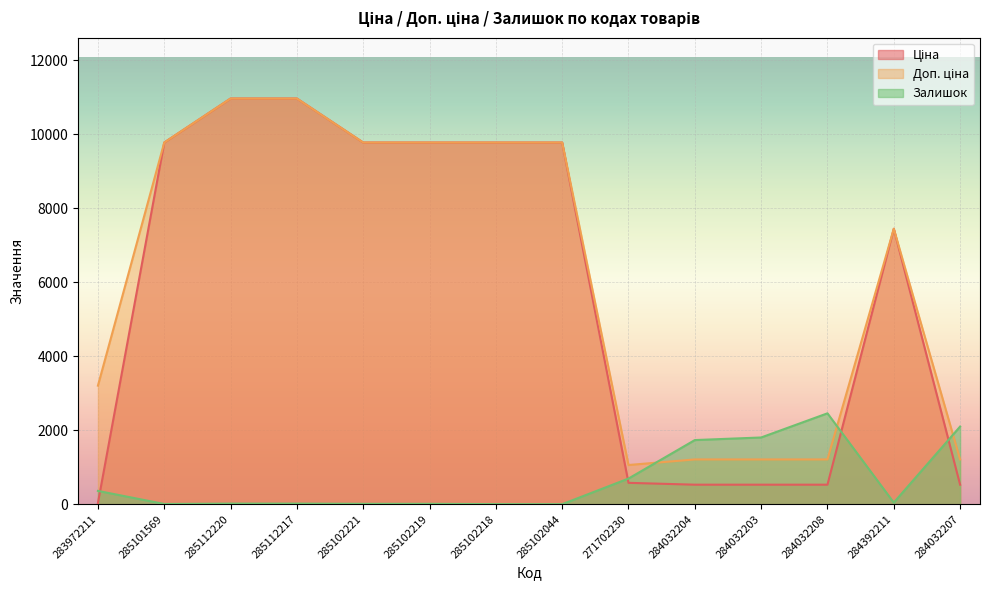

What position from the left is 283972211?

1